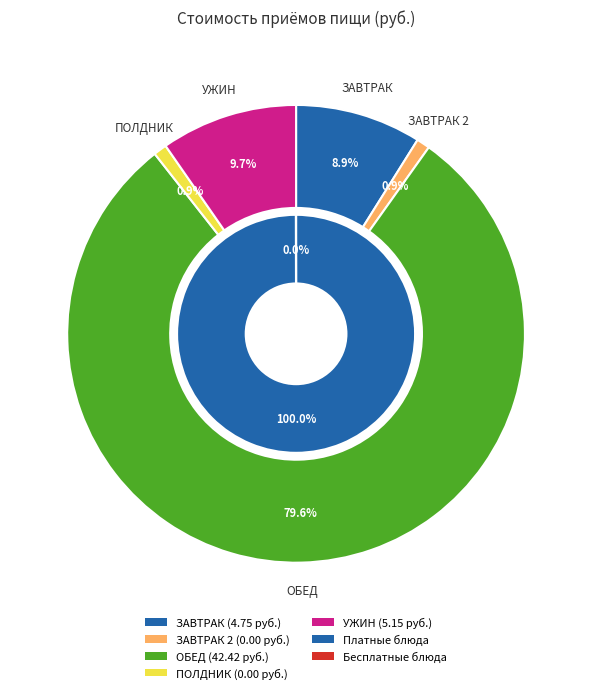

What is the change in value from ОБЕД to УЖИН?

-37.3